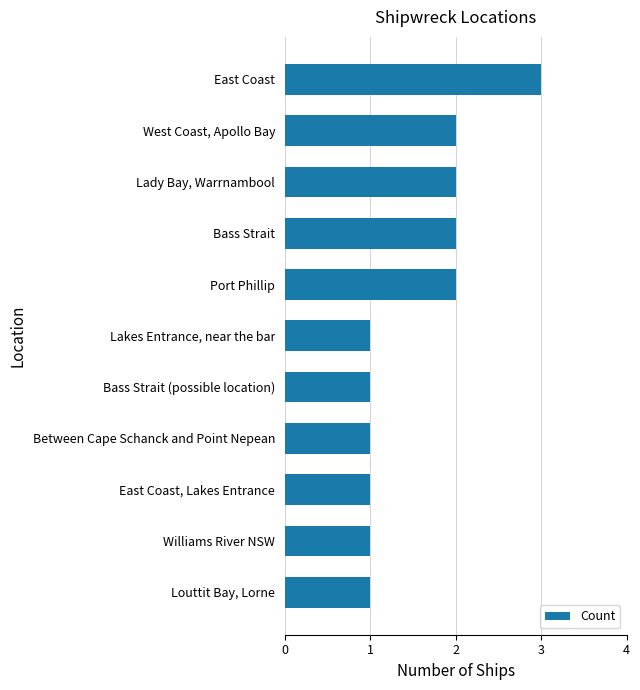

Between Port Phillip and Williams River NSW, which is larger?

Port Phillip